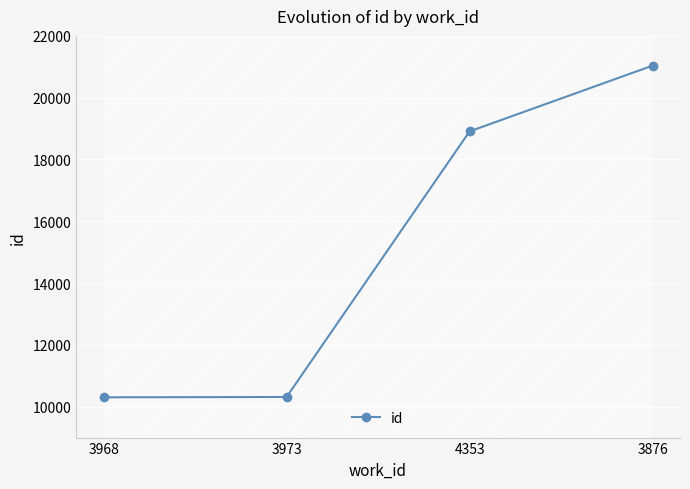

What is the maximum value shown in the chart?

21037